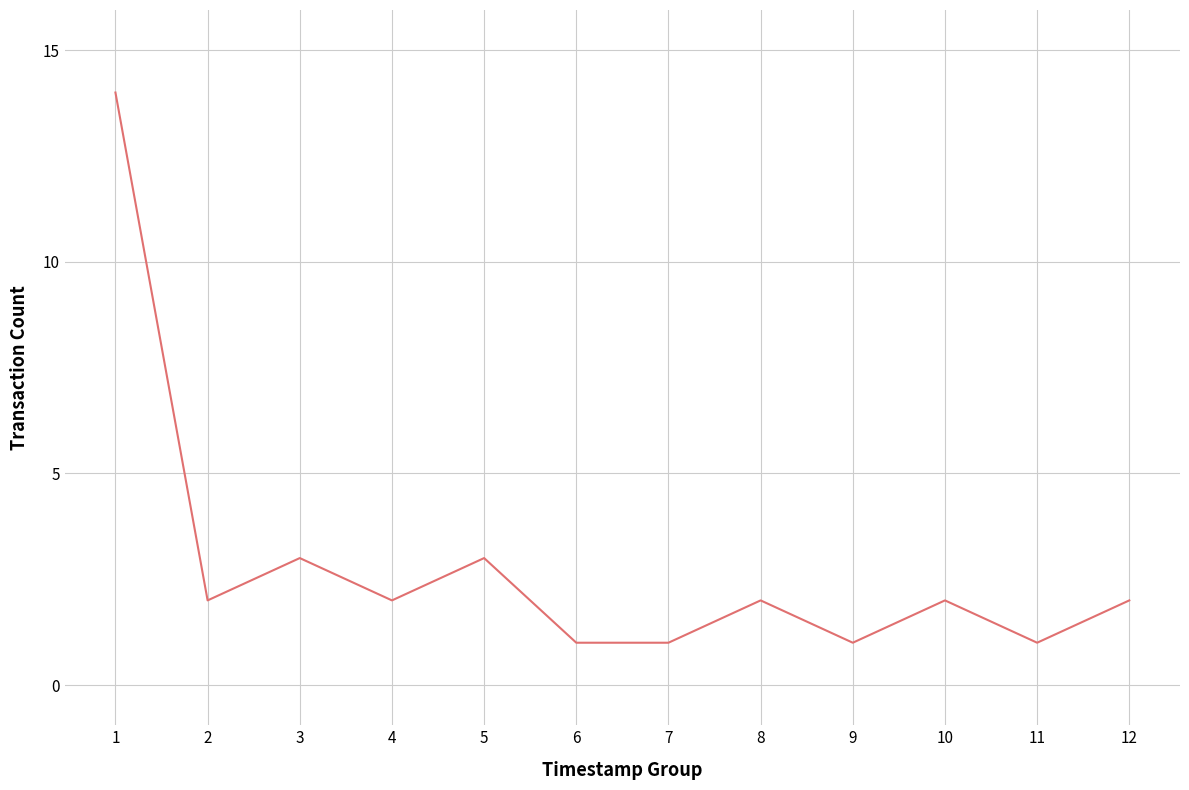

What is the difference between the maximum and minimum values?

13